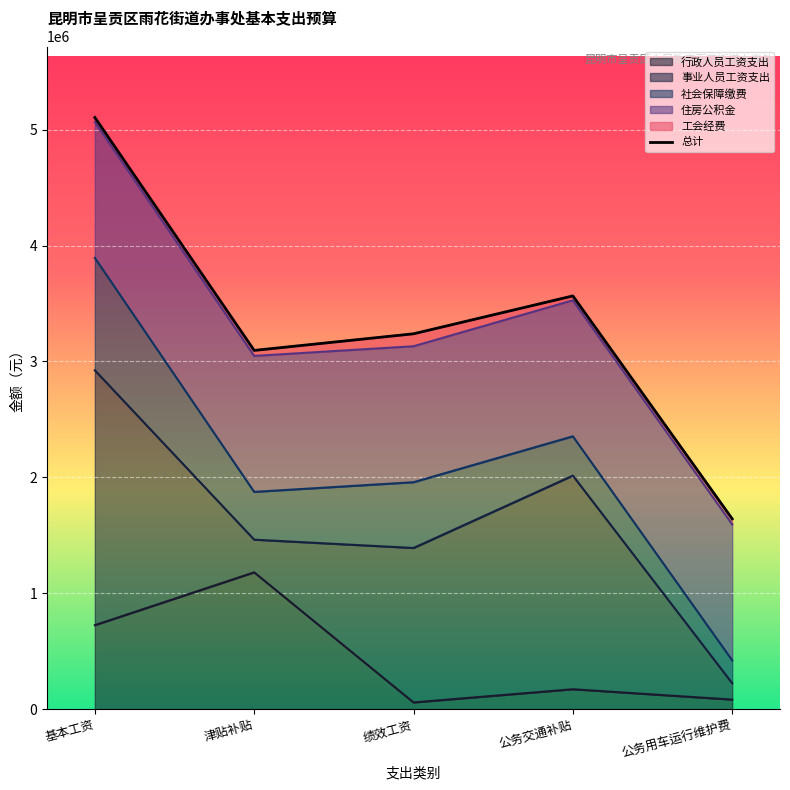

Rank the categories by value from lowest to highest.

公务用车运行维护费, 津贴补贴, 绩效工资, 公务交通补贴, 基本工资